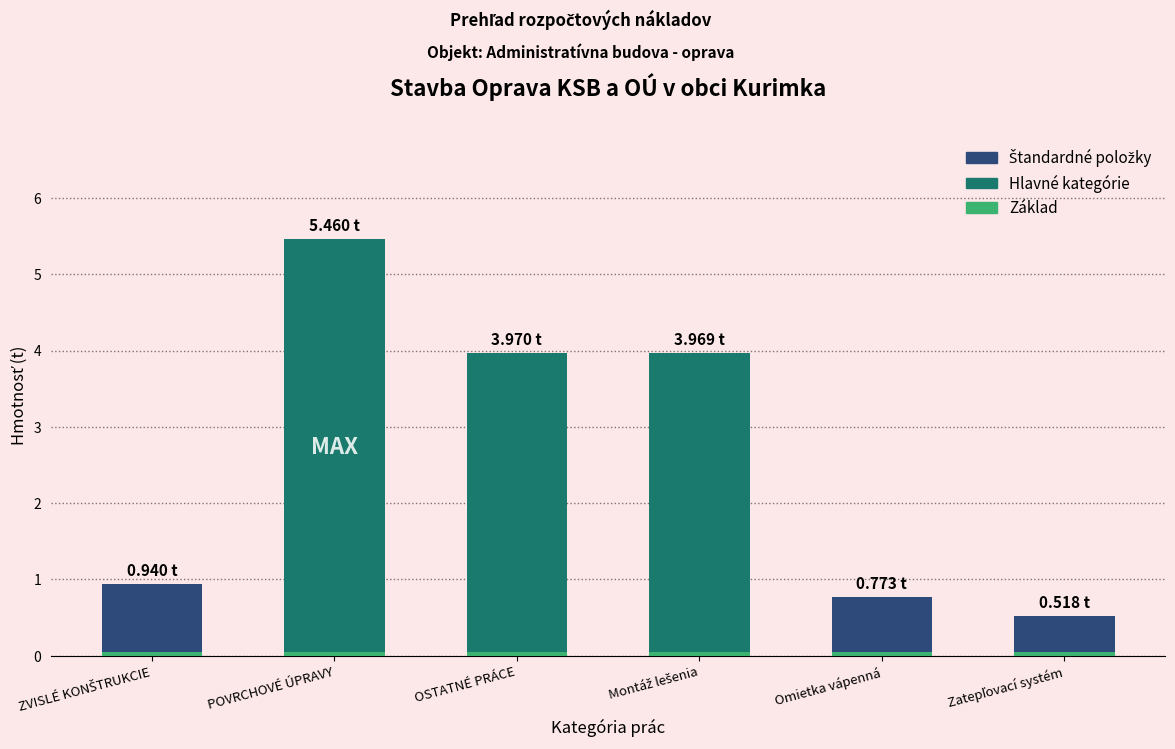

What is the label of the 2nd bar from the right?

Omietka vápenná